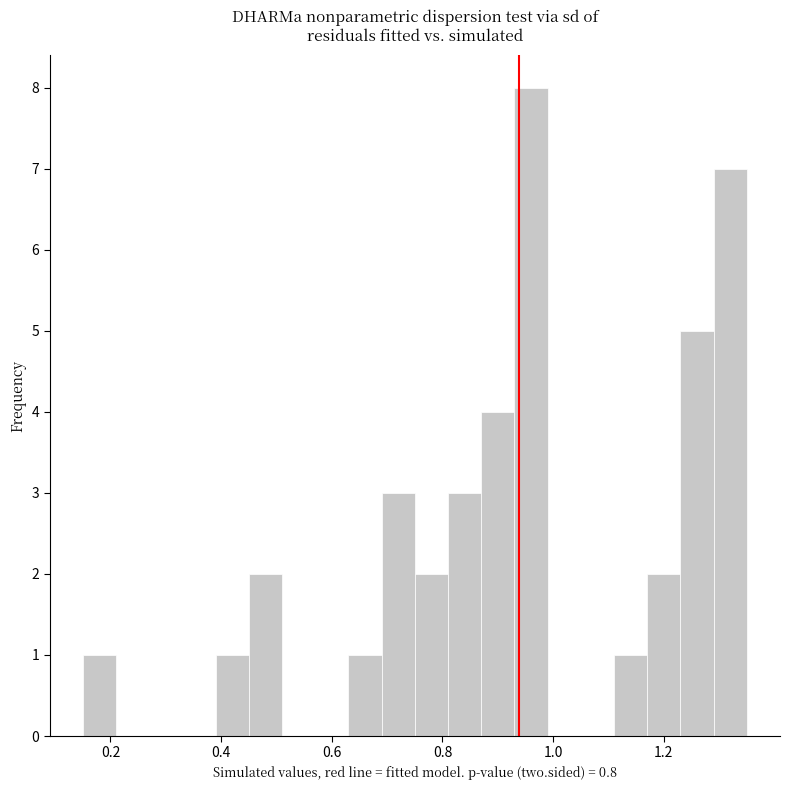

Read against the x-axis, roughly where is the centre of the tallest bar?

0.96